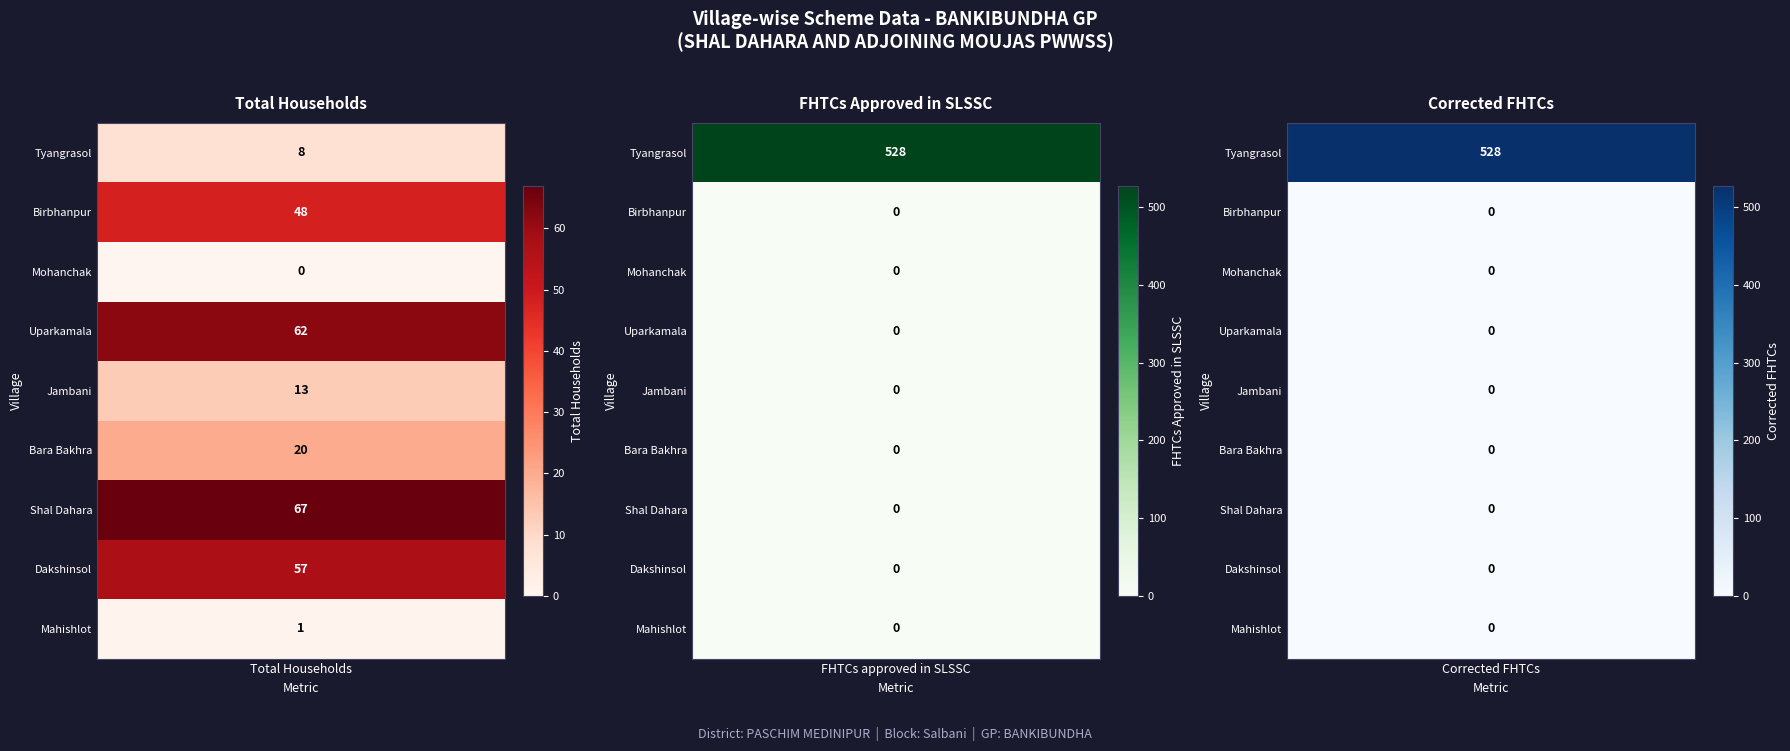

How many categories are shown in the chart?

9